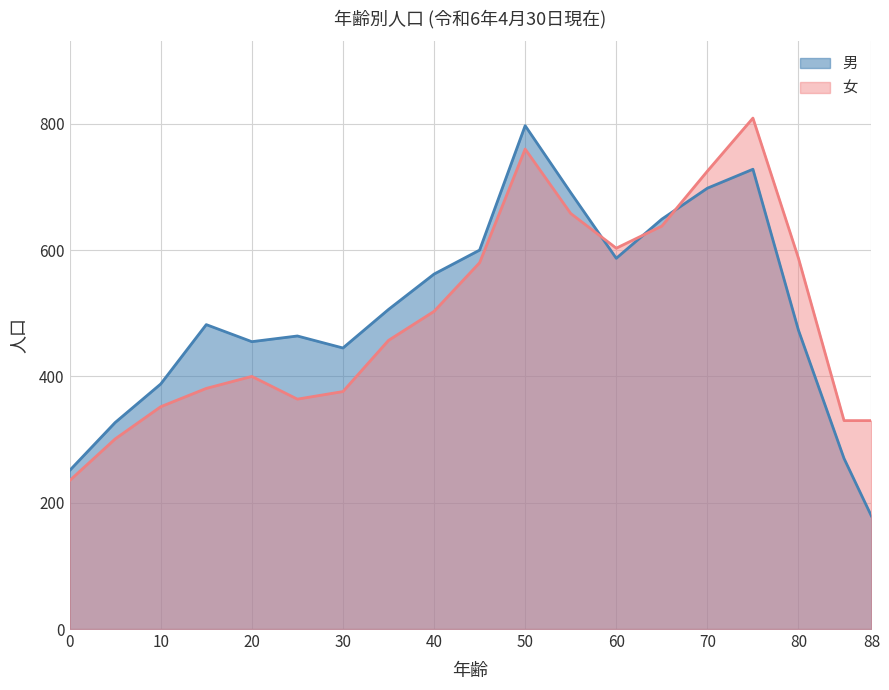

How many data points does each series have?

19